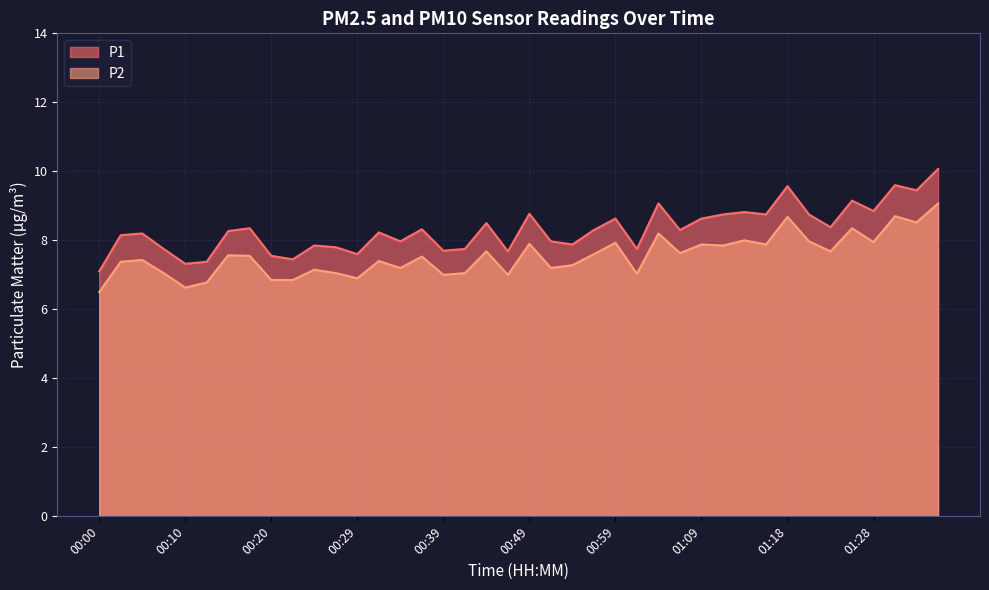

Which series changed the most between 00:12 and 01:16?

P1